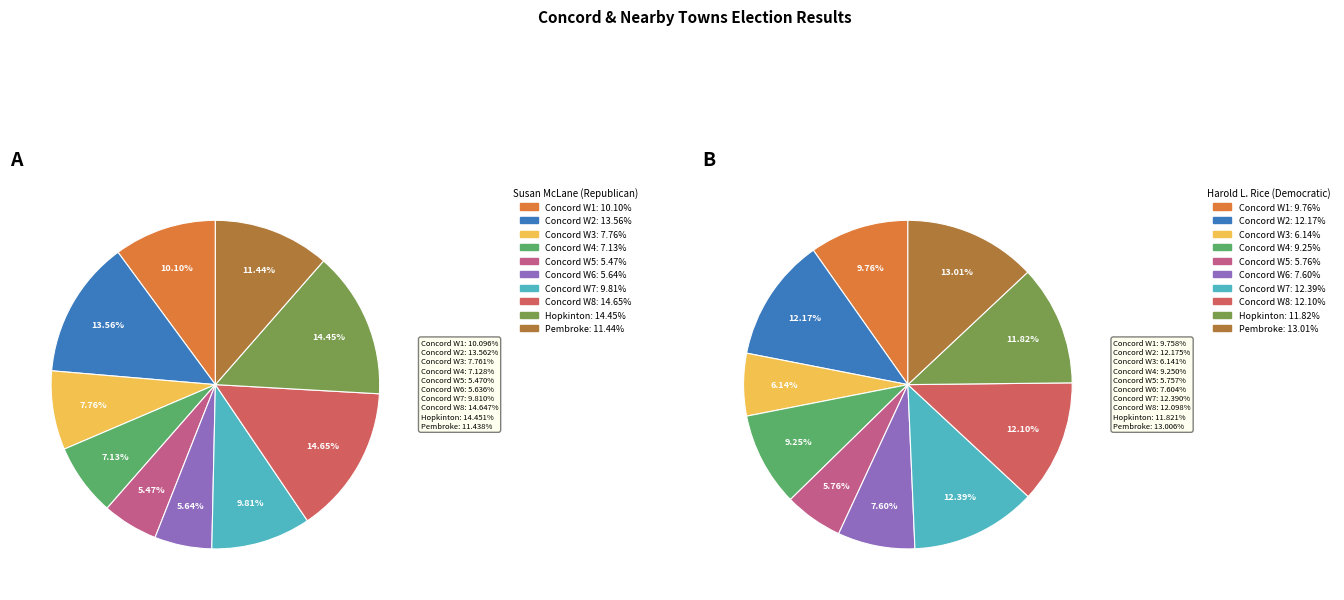

To the nearest percent, what is the difference between the 8 and 2 slice percentages?

7%